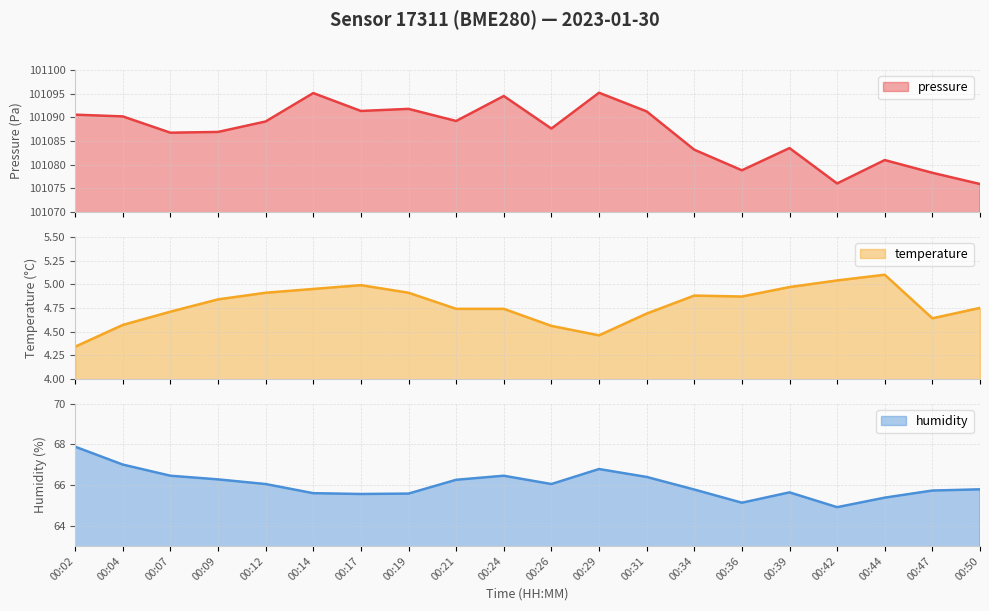

True or false: humidity has more than 0 points higher than both neighbors.

True